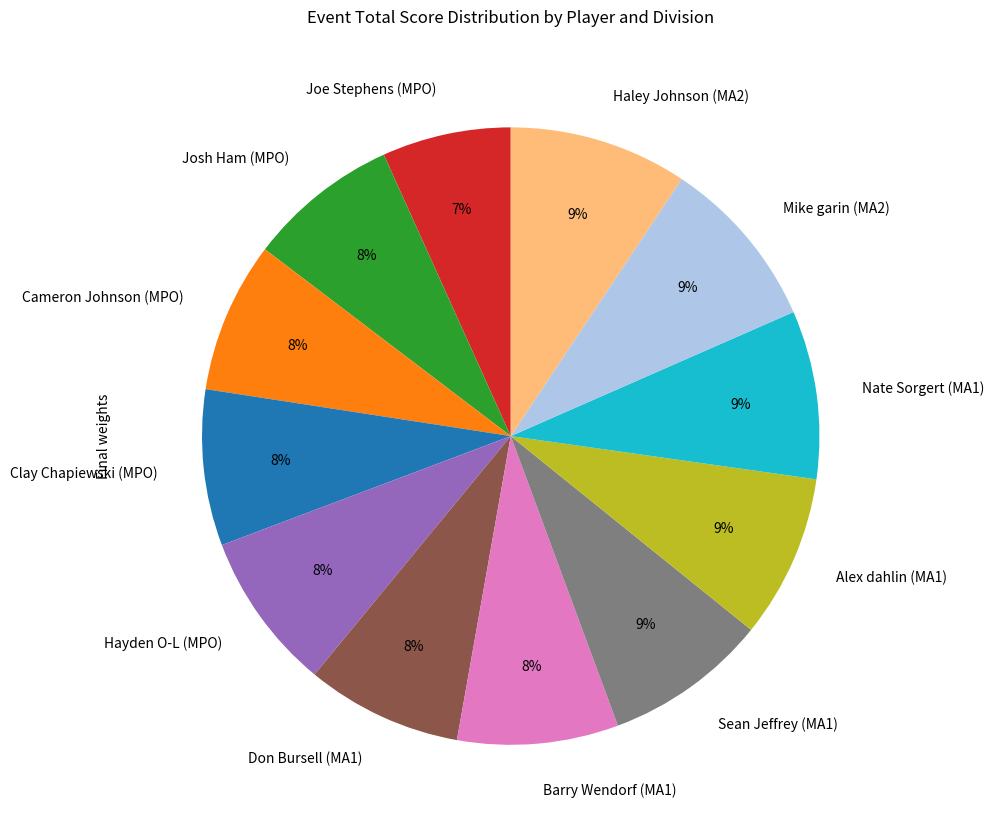

To the nearest percent, what is the combined percentage of Haley Johnson (MA2) and Sean Jeffrey (MA1)?

18%